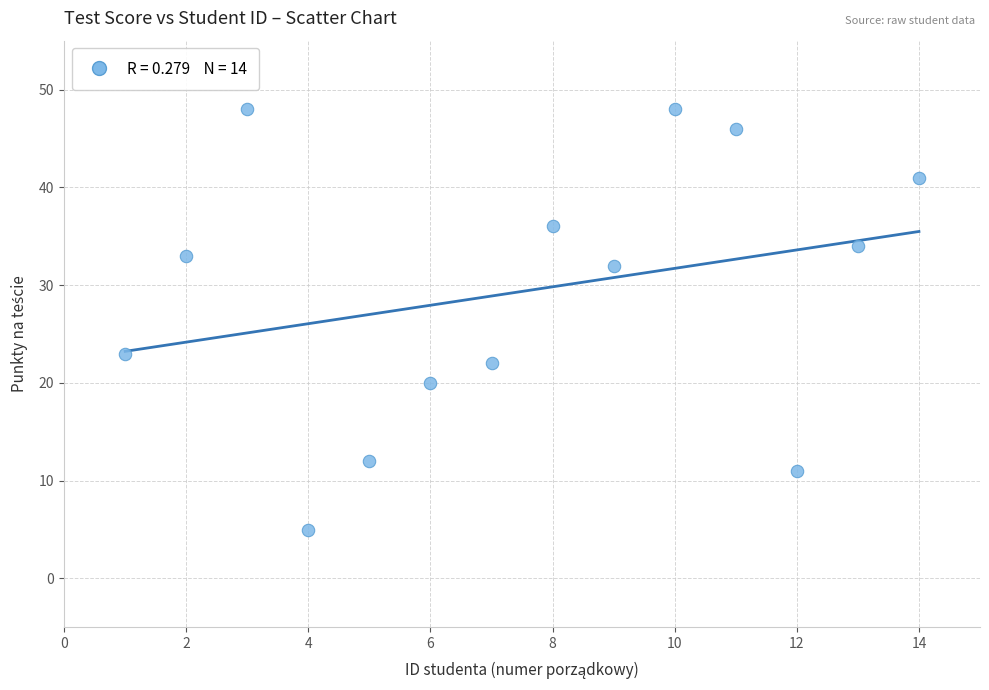

What is the range of Y values (max minus min)?

43